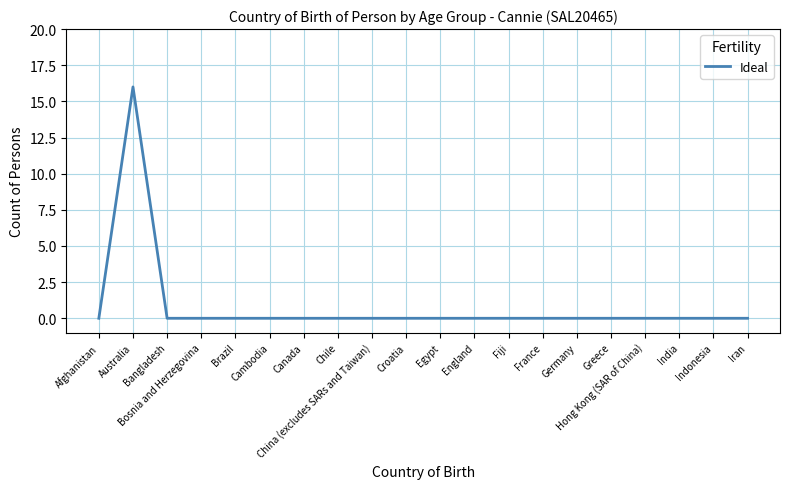

The chart shows a value of -8 at Iran. True or false?

False